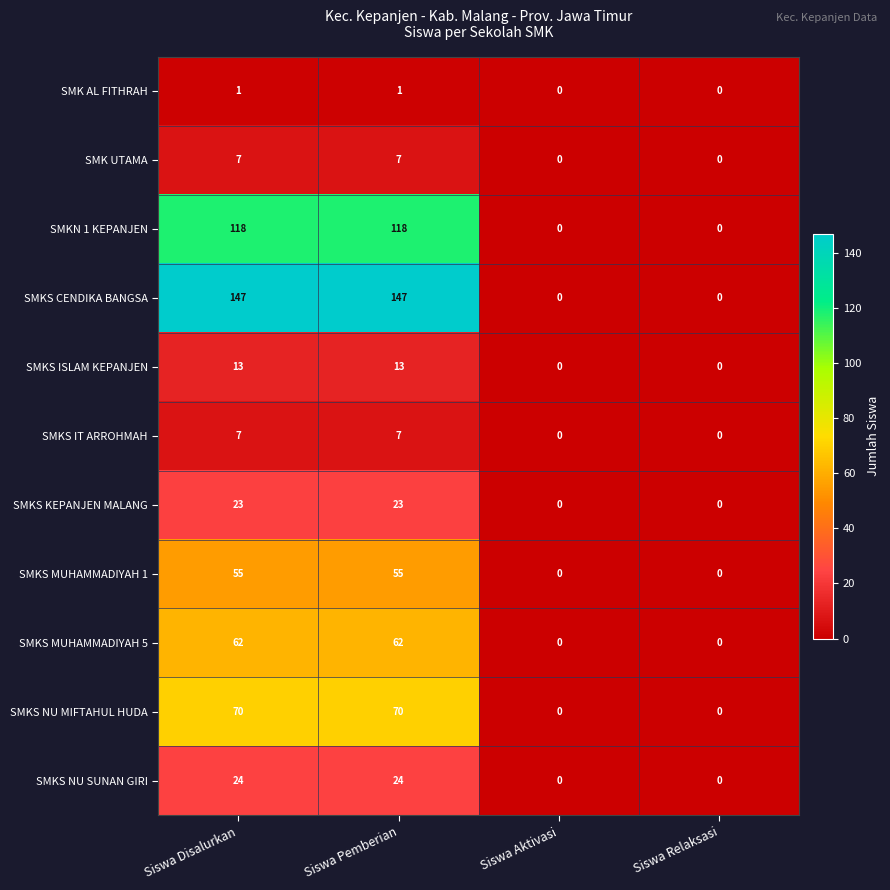

Which series has the largest total across all categories?

SMKS CENDIKA BANGSA